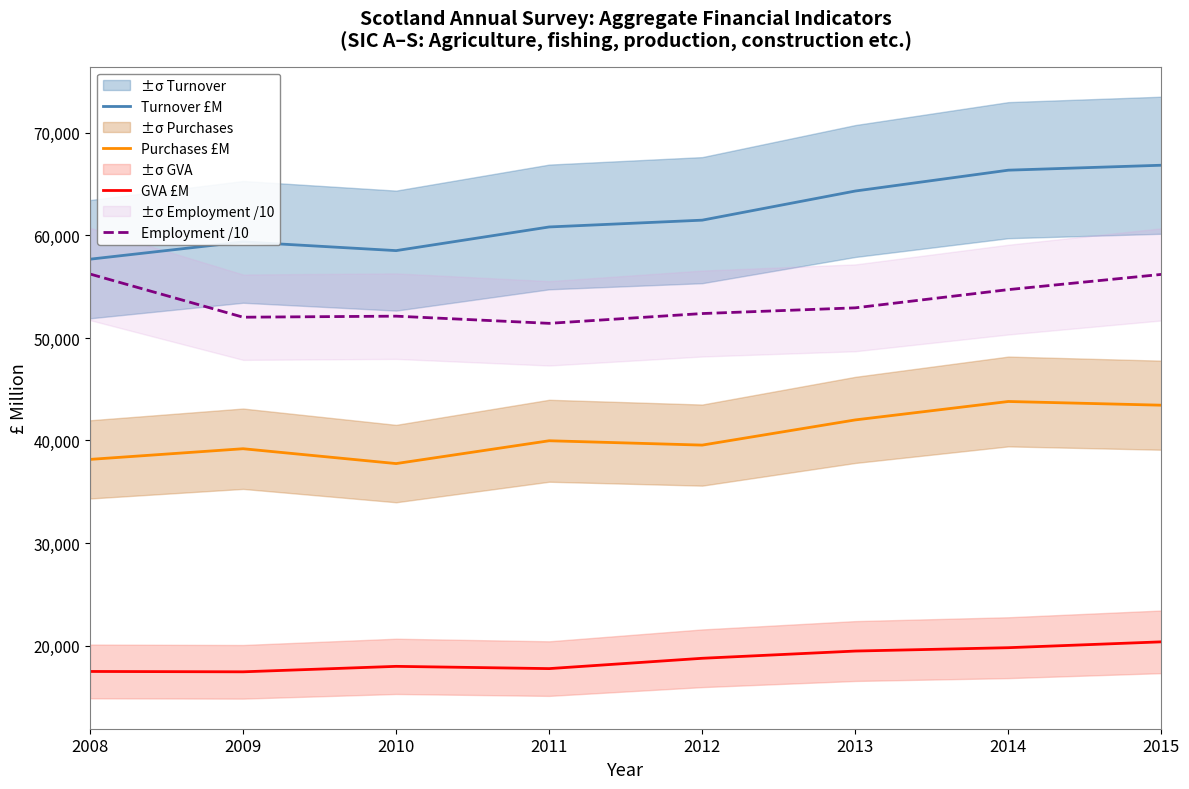

At which label does Turnover £M first exceed 61494?

2013